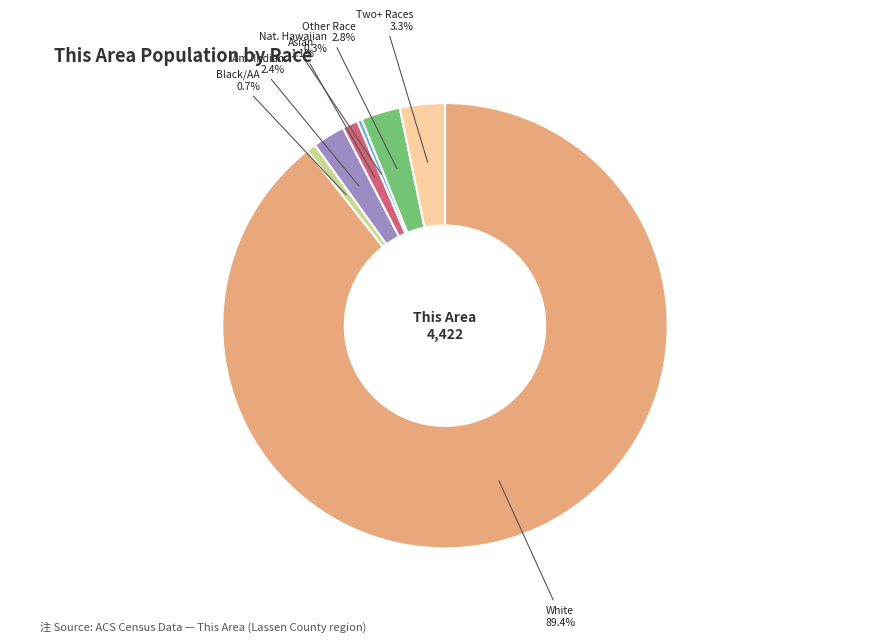

Is there a majority slice in this chart?

Yes